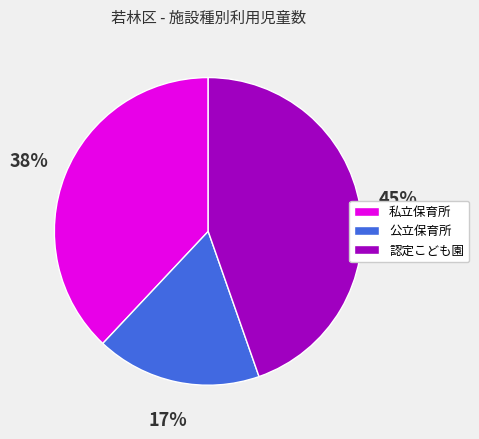

Is it true that 公立保育所 is 17% of the pie?

True